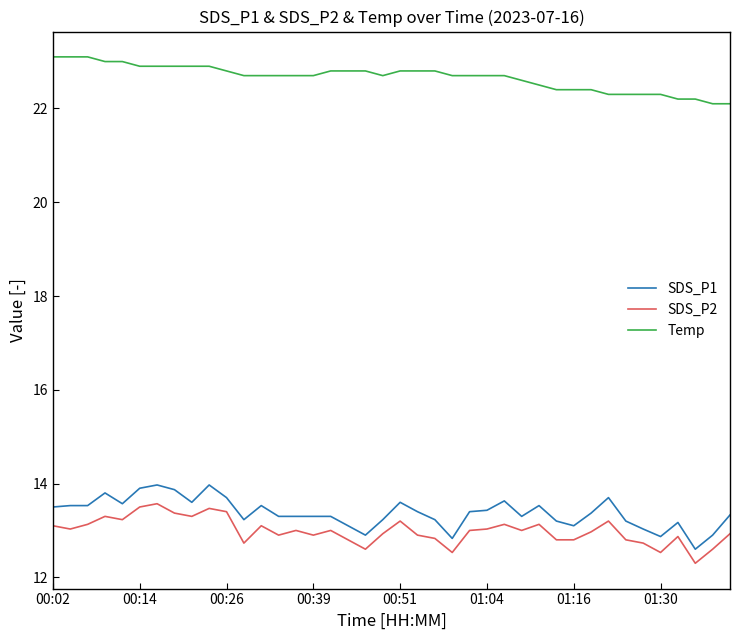

What is the sum of all Temp values?

906.5